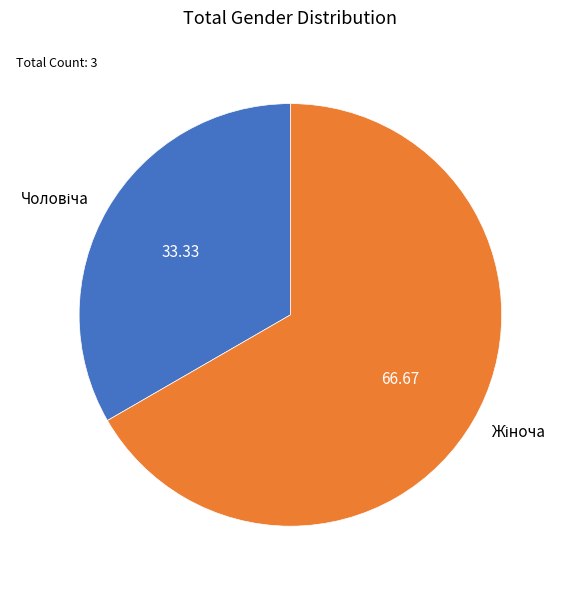

How many segments does this pie chart have?

2